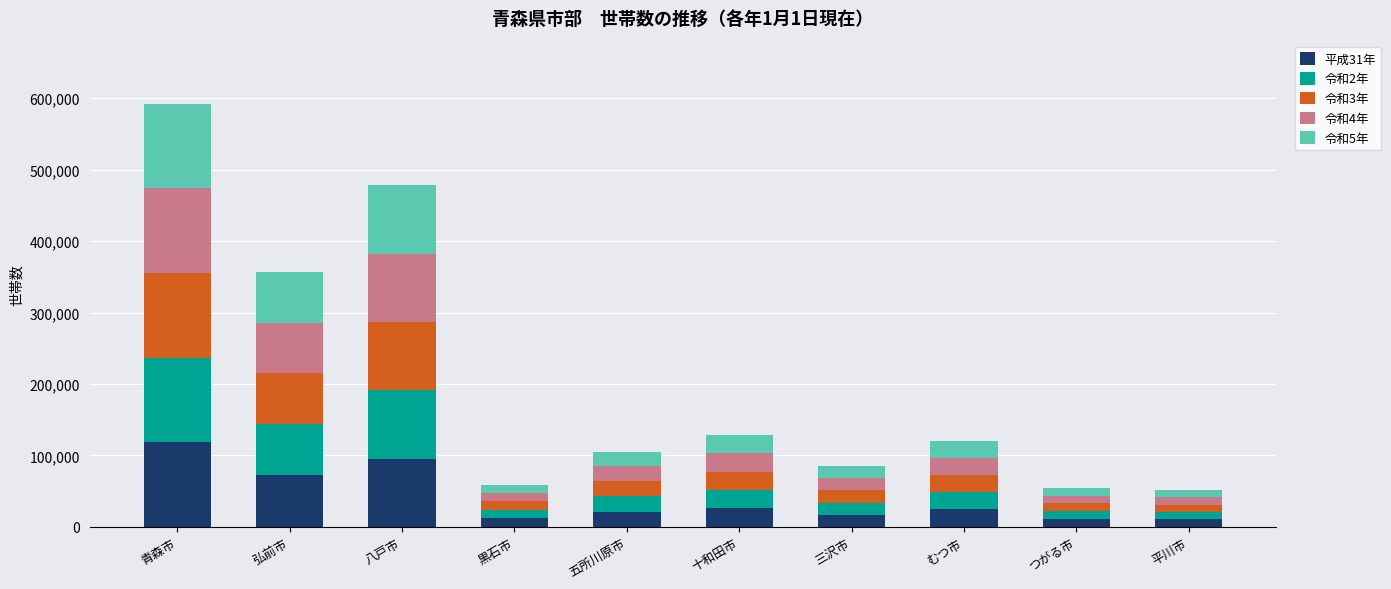

What is the highest value of the 平成31年 series?

118487